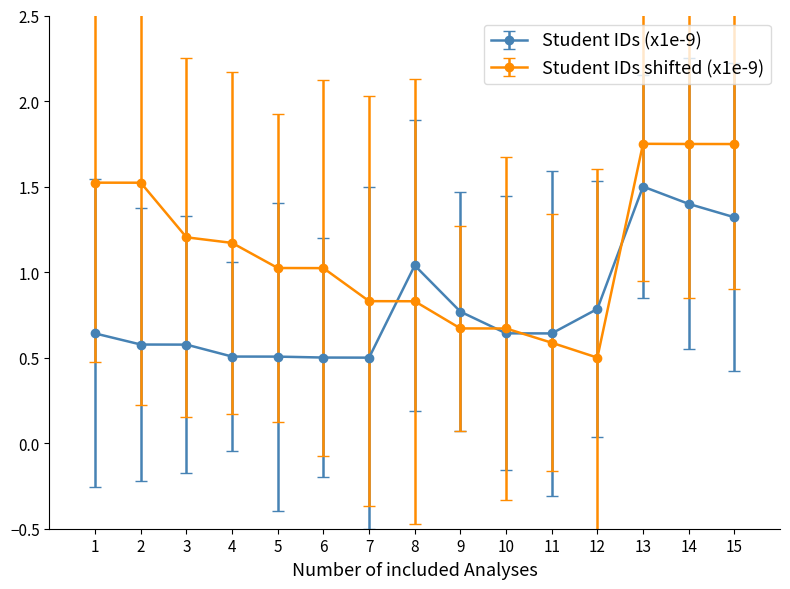

What is the value of the Student IDs shifted (x1e-9) point at the 3rd from the left?

1.2